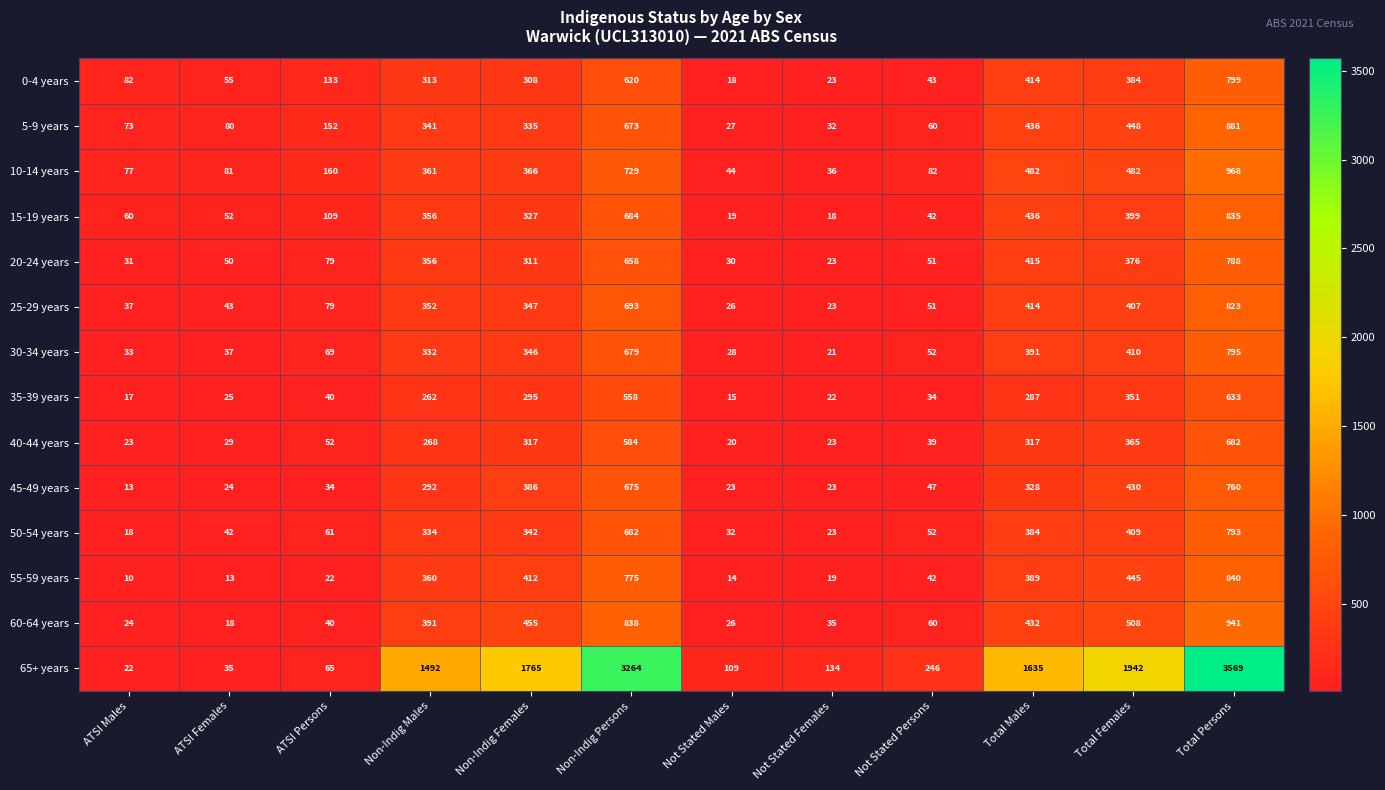

What is the total value across all series at Non-Indig Males?

5810